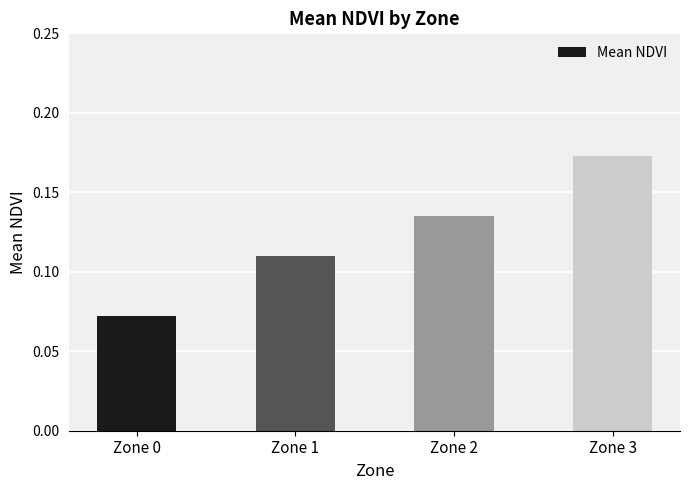

Between Zone 1 and Zone 0, which is larger?

Zone 1